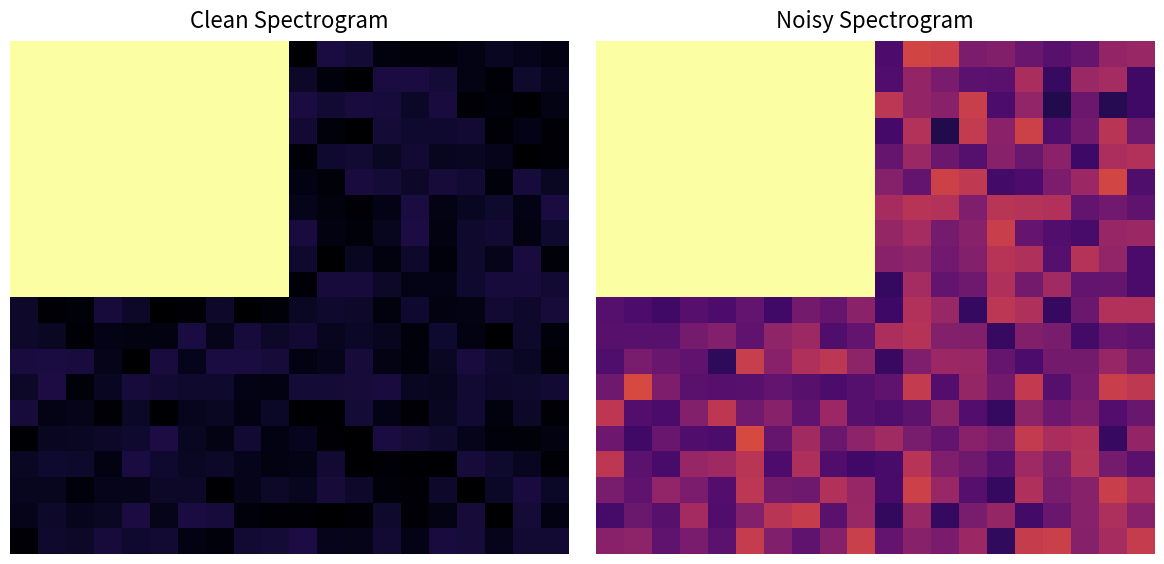

At how many categories does at least one series exceed 24?

12